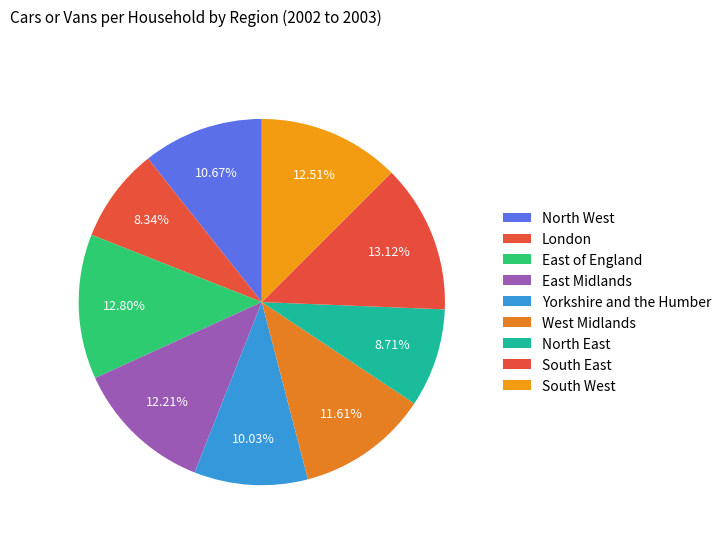

What is the total percentage of South West and Yorkshire and the Humber?

22.5%